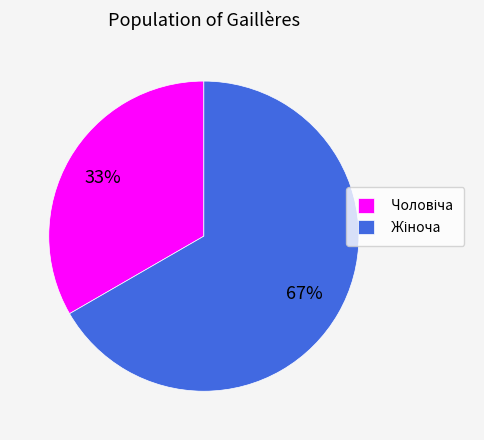

Does any single category account for the majority?

Yes